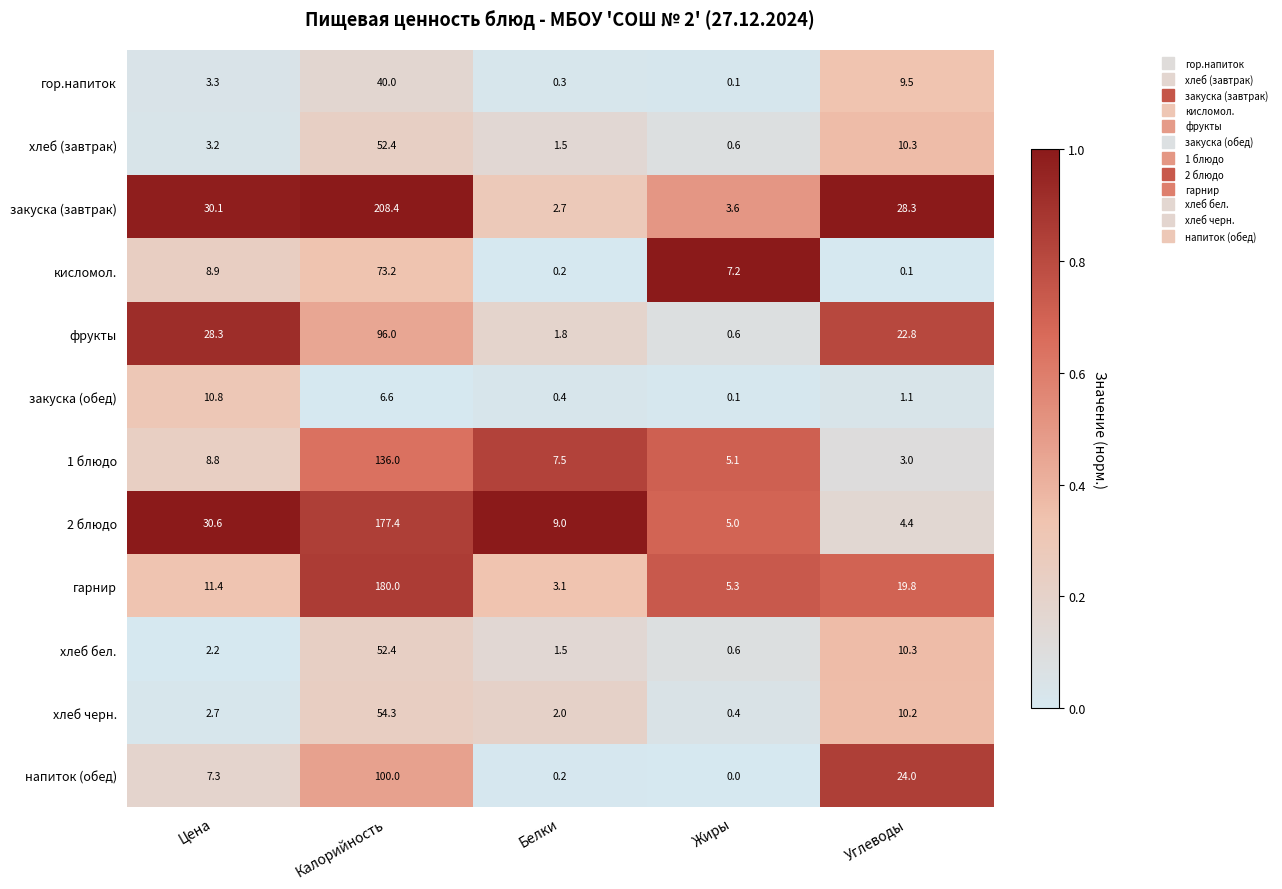

What is the total value across all series at Калорийность?

1176.7